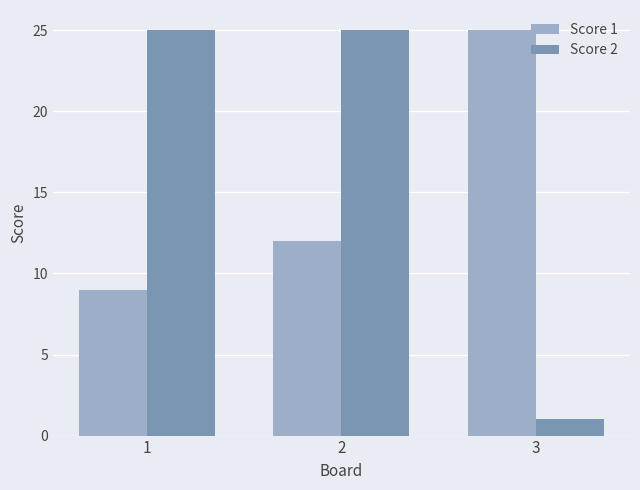

Reading right to left, list all the values displayed in this chart.

Score 1: 3=25	2=12	1=9
Score 2: 3=1	2=25	1=25